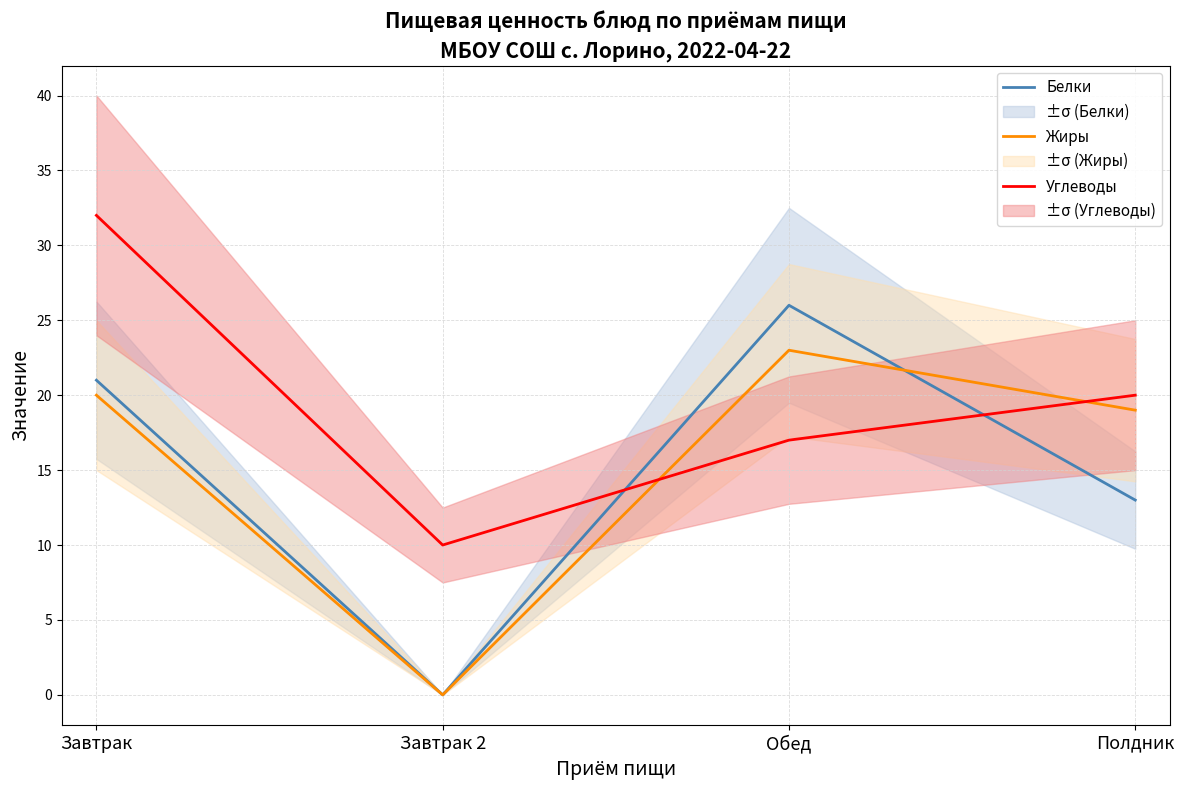

At Завтрак, list the series in order from smallest to largest.

Жиры, Белки, Углеводы